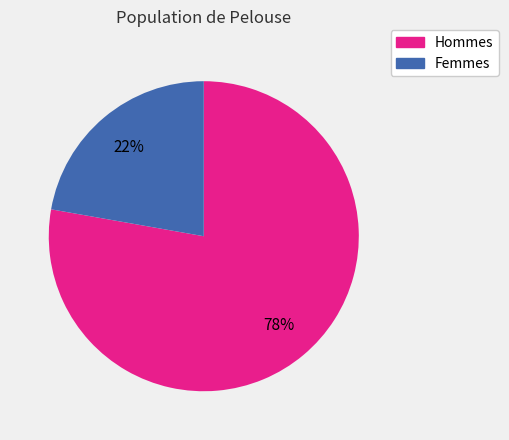

Is there a majority slice in this chart?

Yes